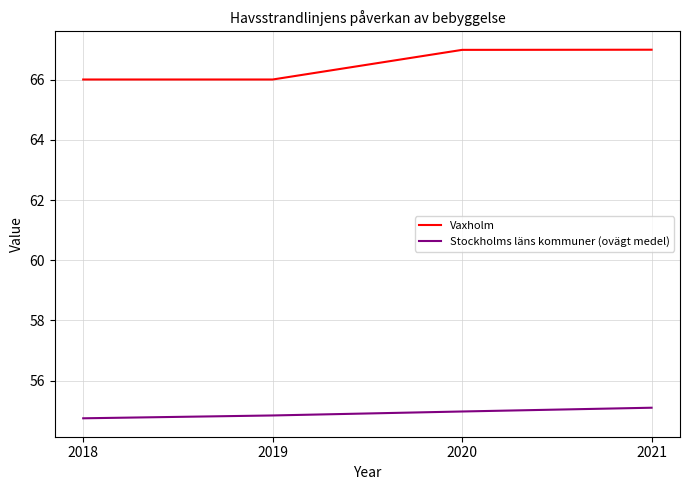

Reading left to right, list all the values displayed in this chart.

Vaxholm: 2018=66.0	2019=66.0	2020=67.0	2021=67.0
Stockholms läns kommuner (ovägt medel): 2018=54.7	2019=54.8	2020=55.0	2021=55.1